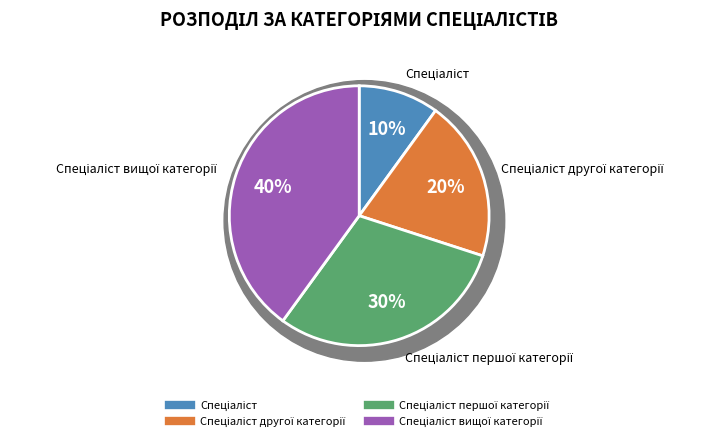

To the nearest percent, what is the average slice percentage?

25%